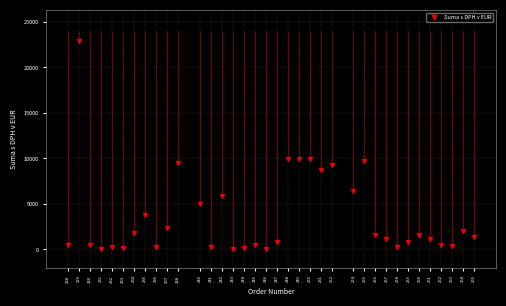

What is the range of X values (max minus min)?

37.0